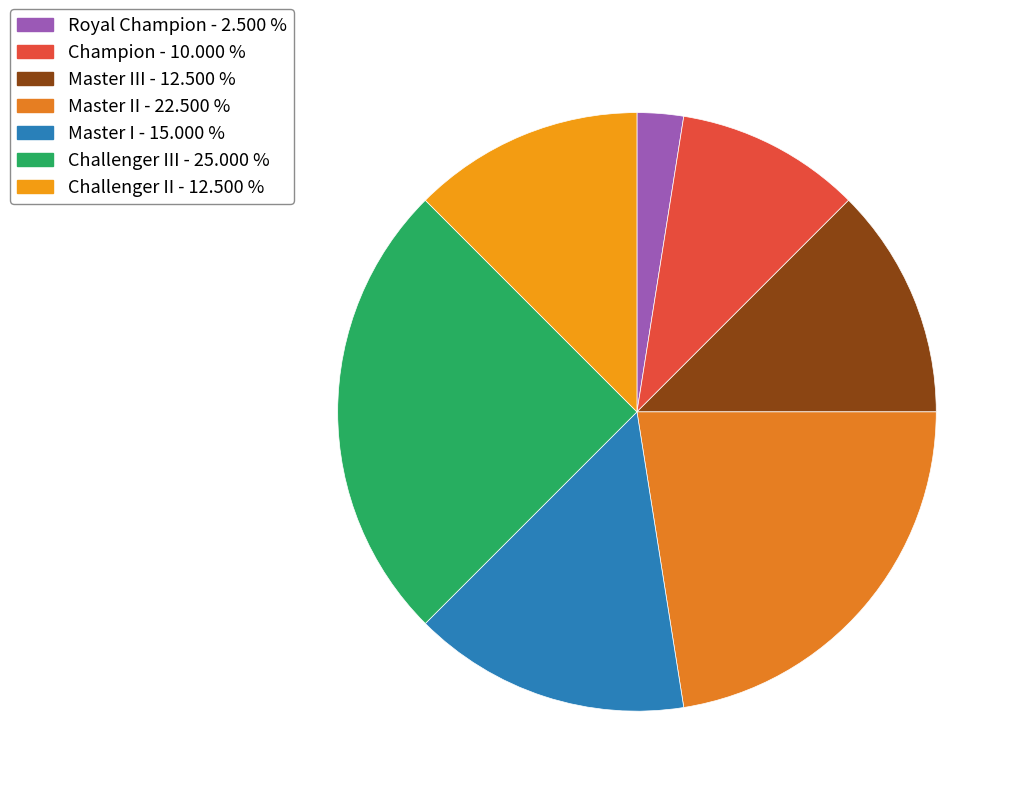

How many segments does this pie chart have?

7